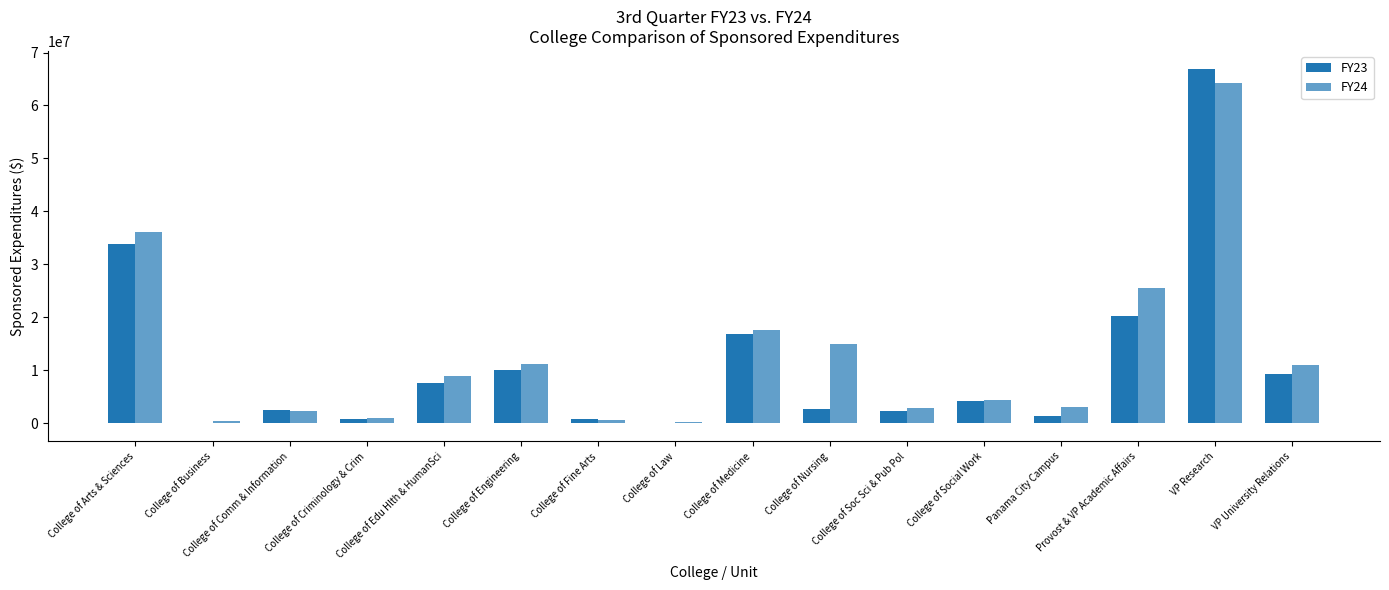

Count the number of data series in this chart.

2